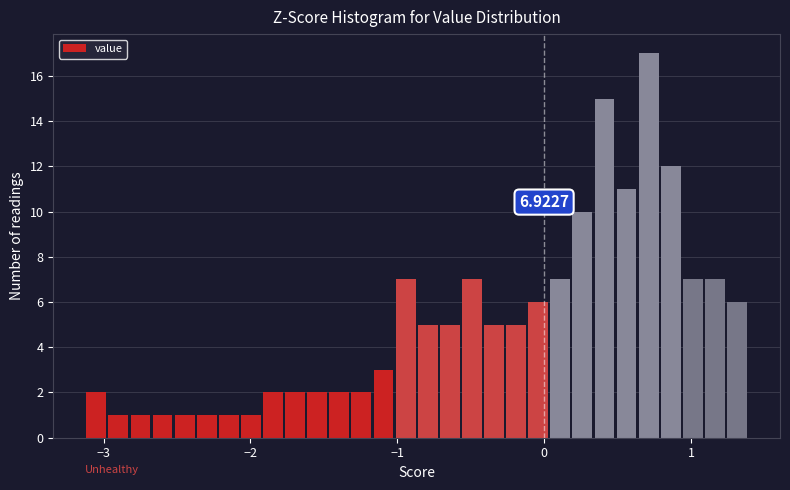

Around what value on the x-axis is the tallest bar? Give the approximate position of its centre, as read against the axis.

0.7